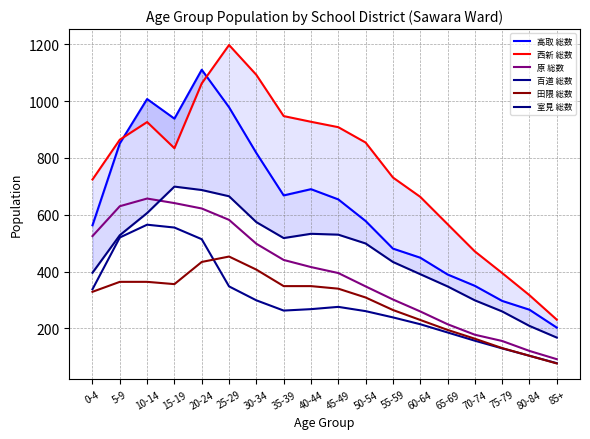

At which category does 室見 総数 reach its first local valley?

35-39